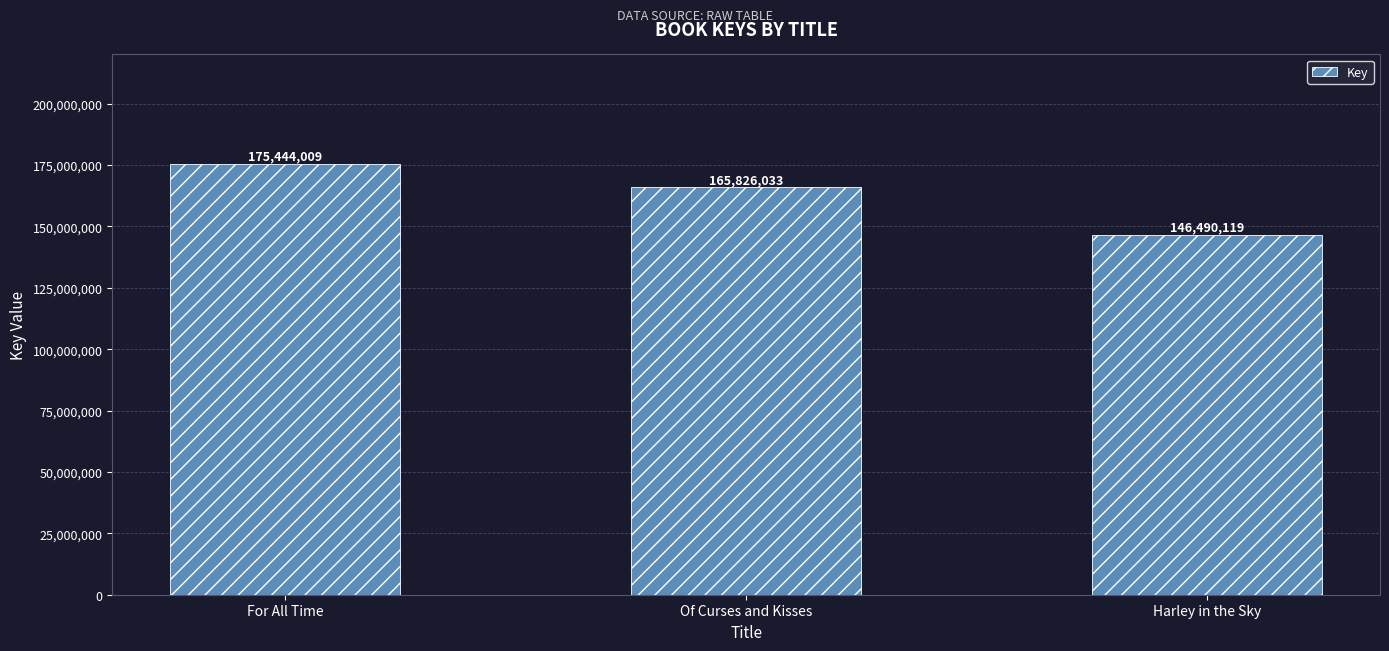

What is the value of the 3rd bar from the left?

146490119